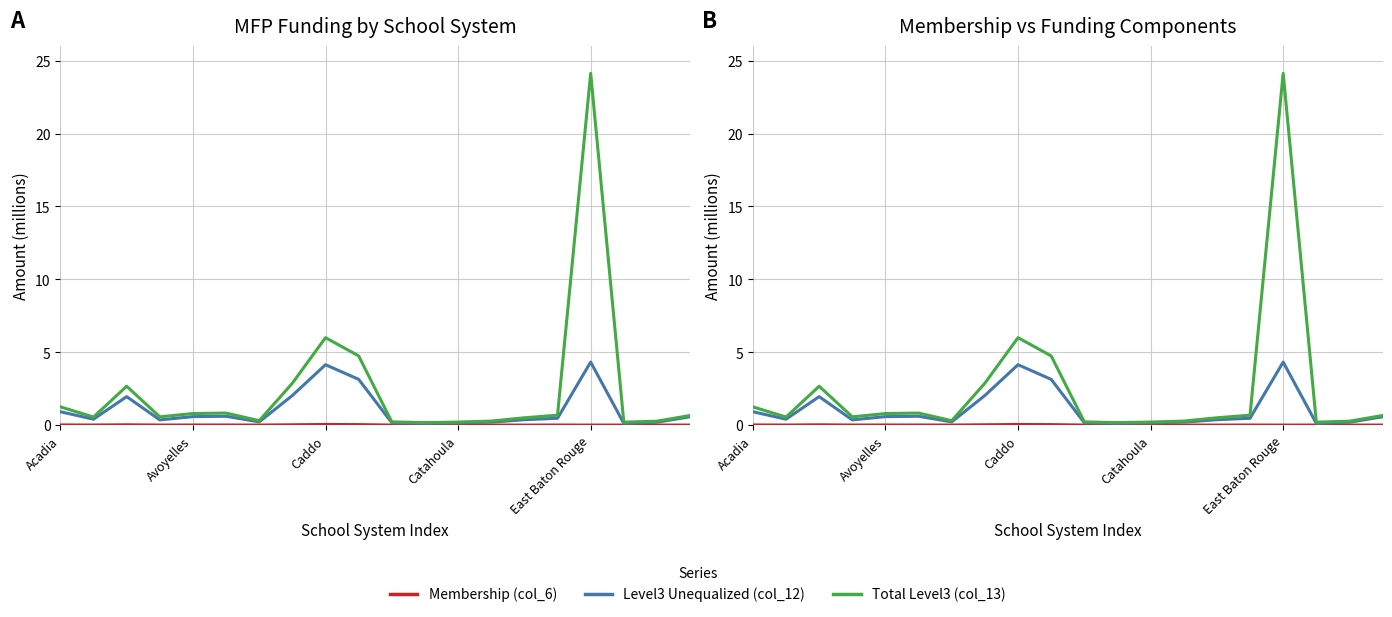

How many series are shown in this chart?

3